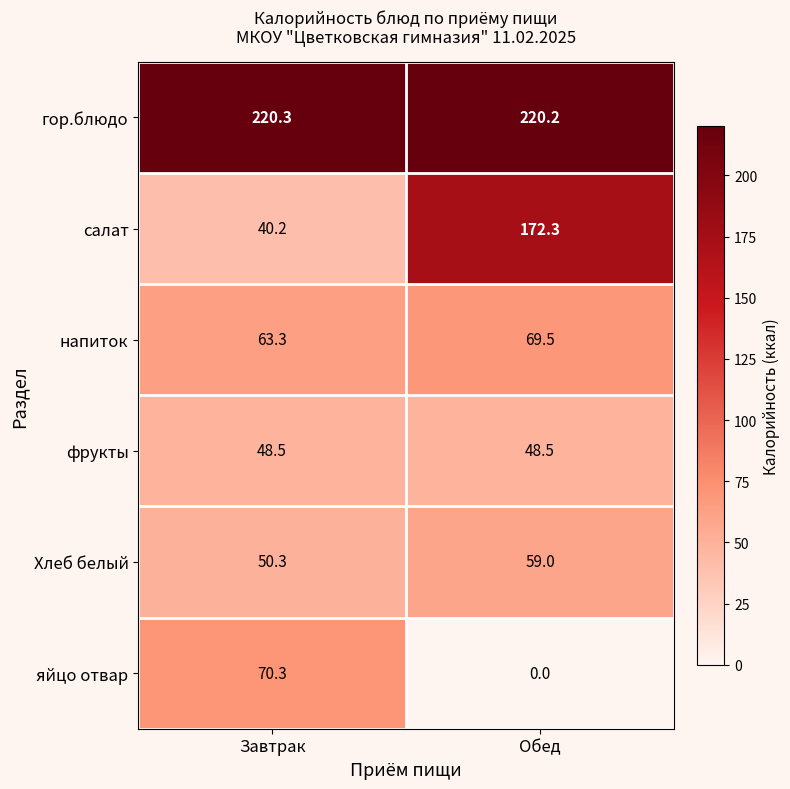

How many series are shown in this chart?

6